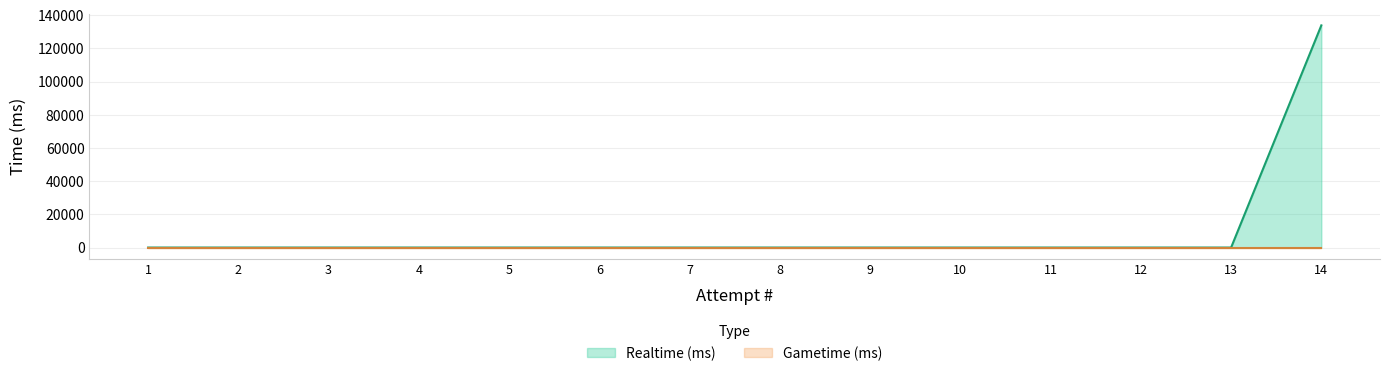

Reading right to left, list all the values displayed in this chart.

133889	0	0	0	0	0	0	0	0	0	0	0	0	0